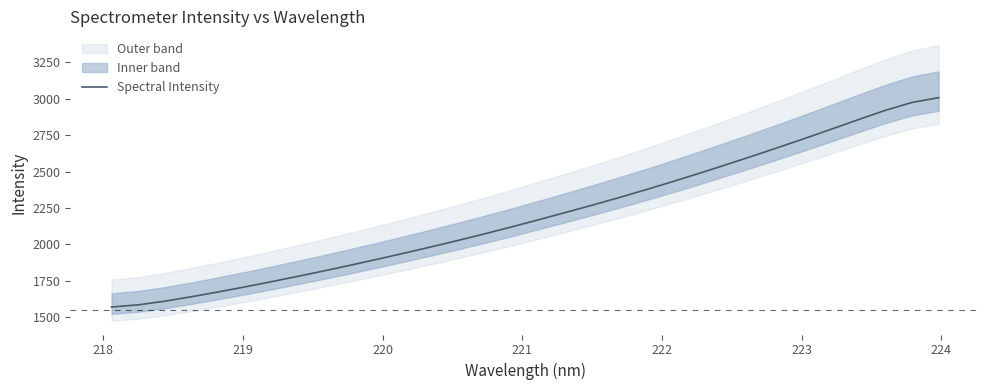

What is the highest value of the Spectral Intensity series?

3007.7